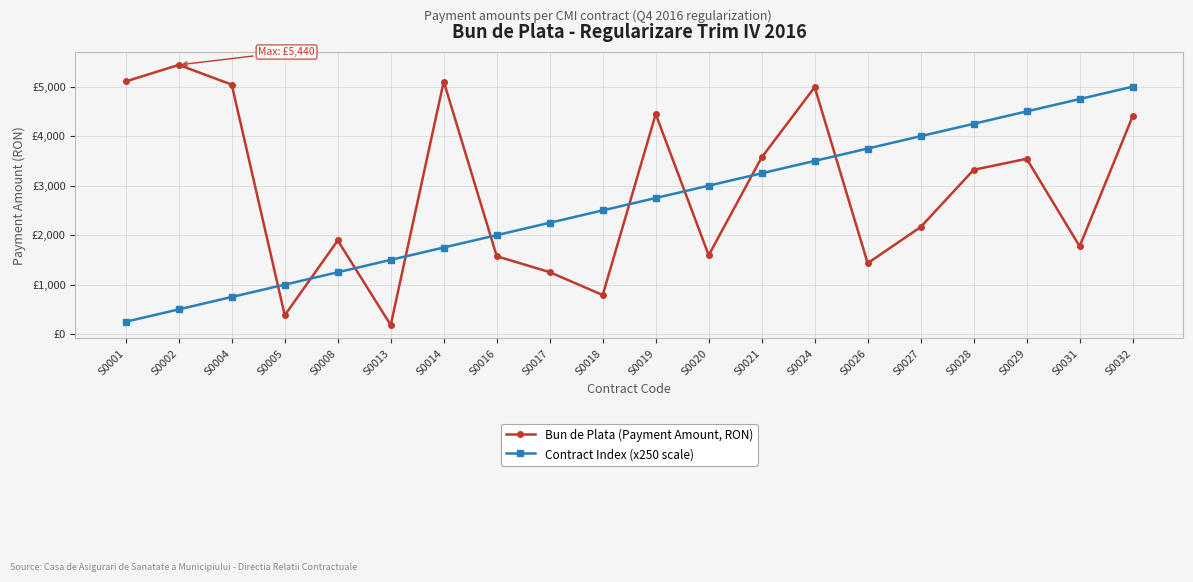

Does the chart have visible grid lines?

Yes